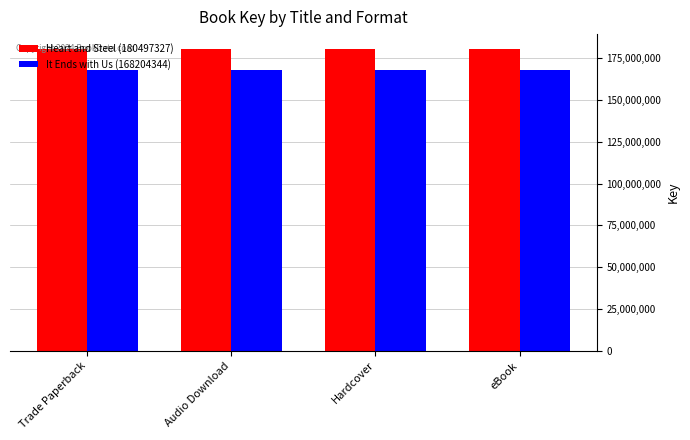

List the series in order of their overall mean, highest first.

Heart and Steel (180497327), It Ends with Us (168204344)